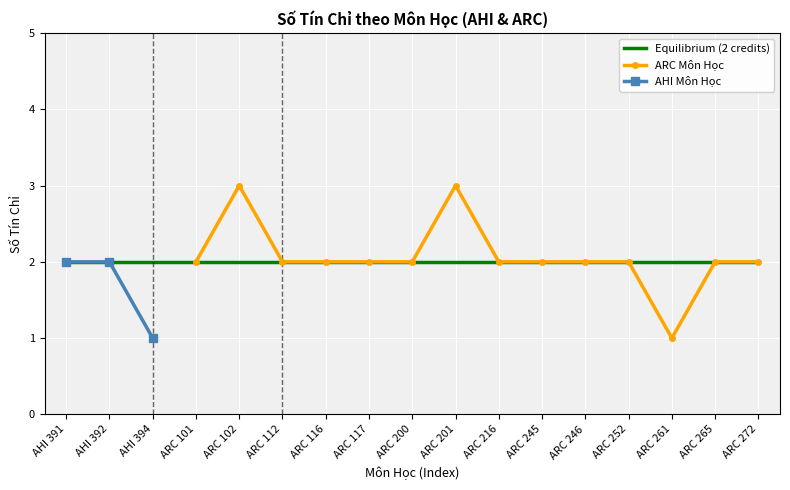

What is the ratio of the value at AHI 392 to the value at AHI 391?

1.0